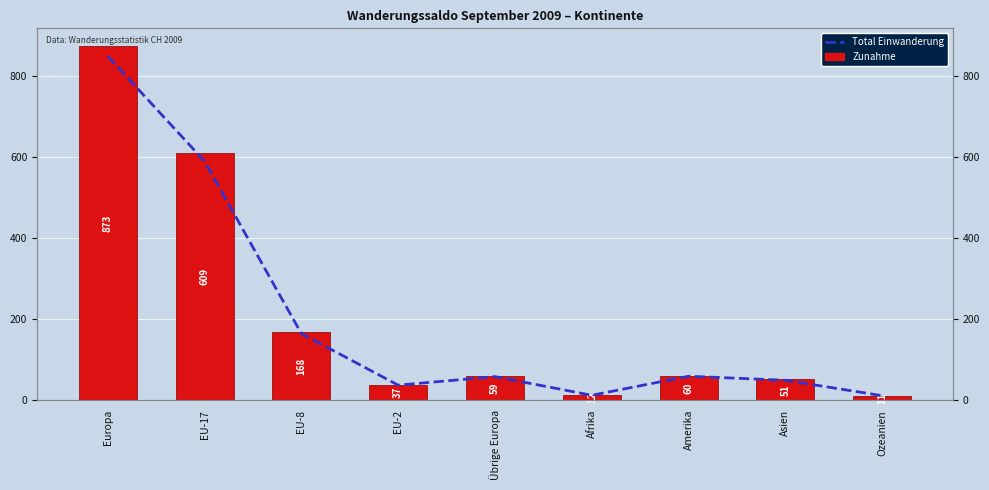

Between Afrika and Europa, which is larger?

Europa